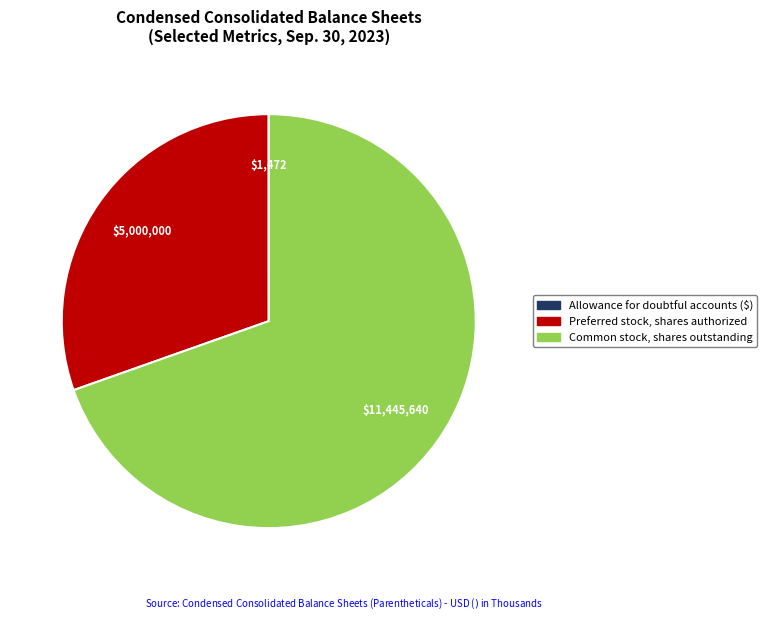

Is there any slice that represents more than half of the pie?

Yes